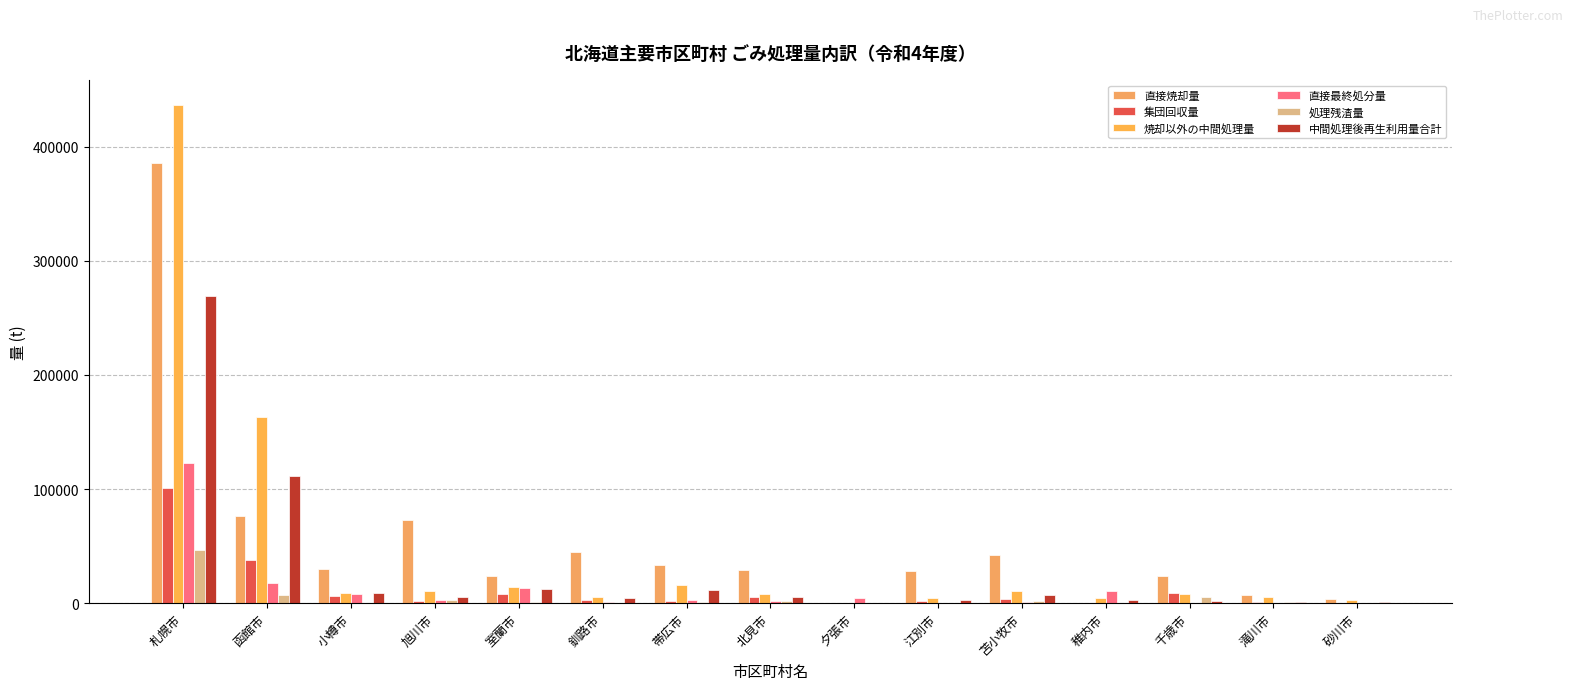

What is the difference between the 焼却以外の中間処理量 values at 北見市 and 帯広市?

7888